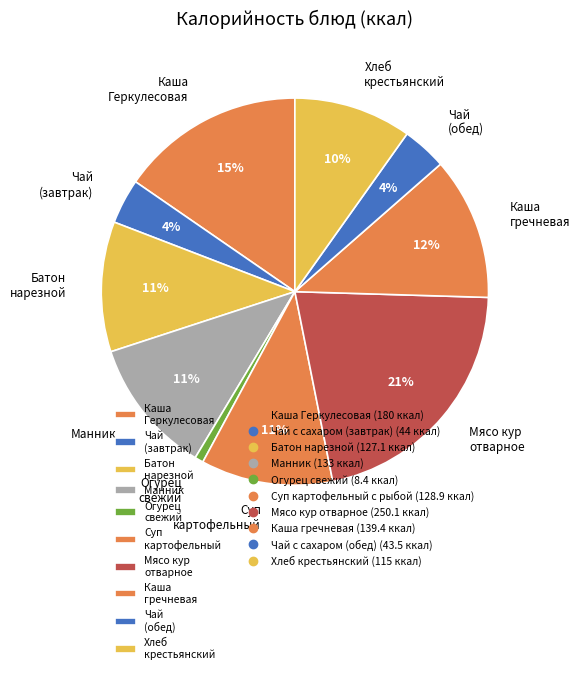

How many slices are in this pie chart?

10